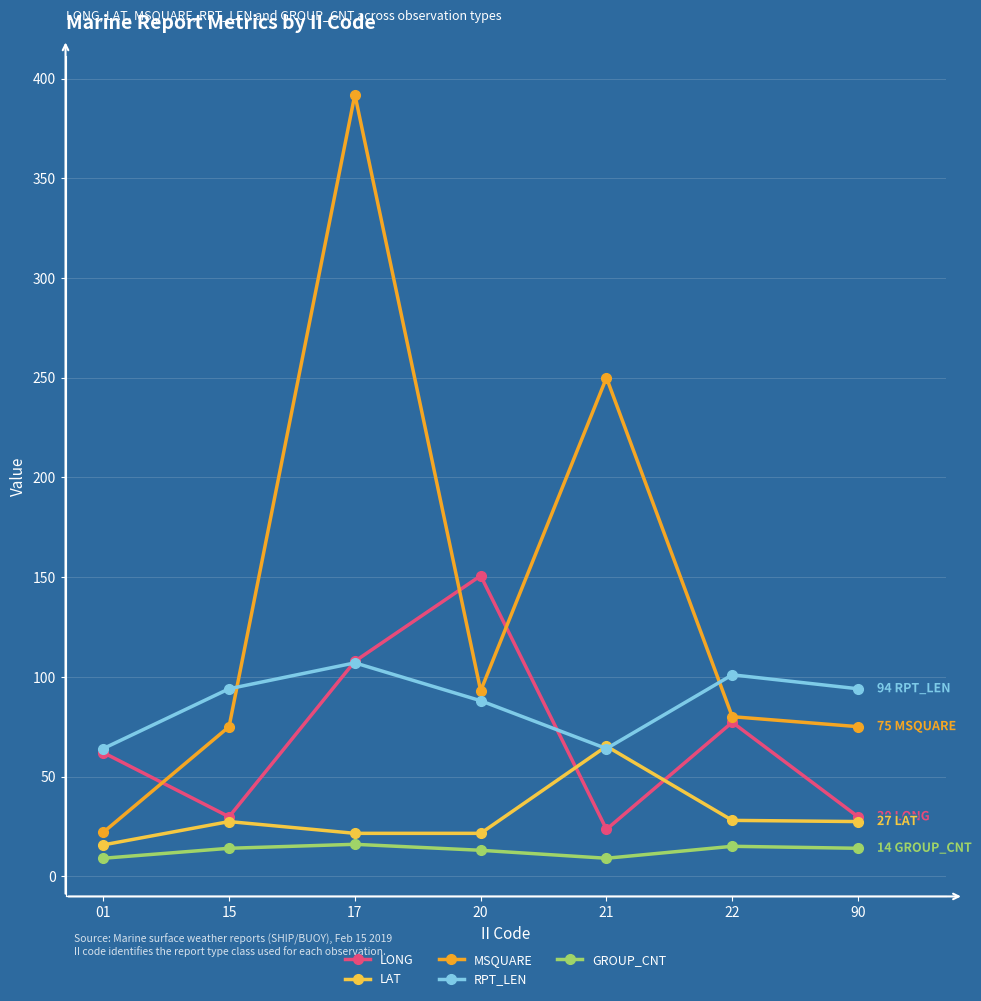

What is the minimum value shown in the chart?

9.0